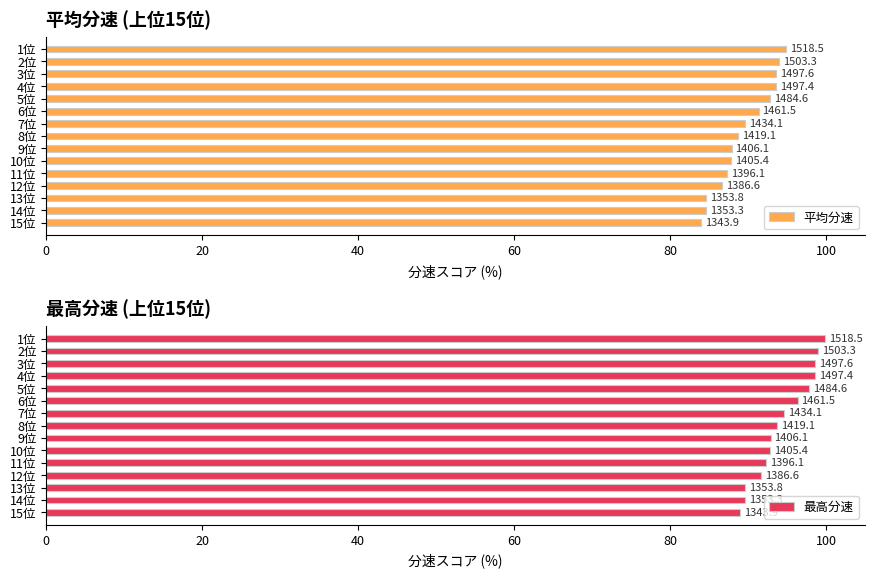

What is the sum of all 最高分速 values?

1416.3